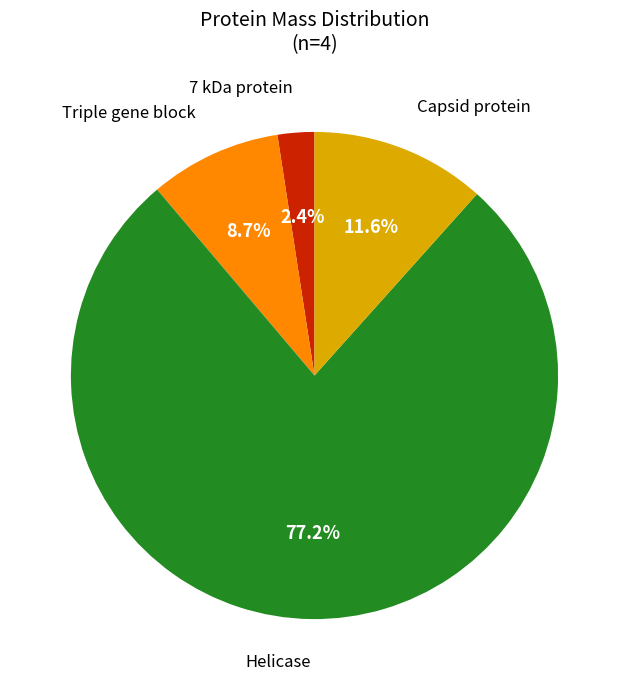

Is there any slice that represents more than half of the pie?

Yes